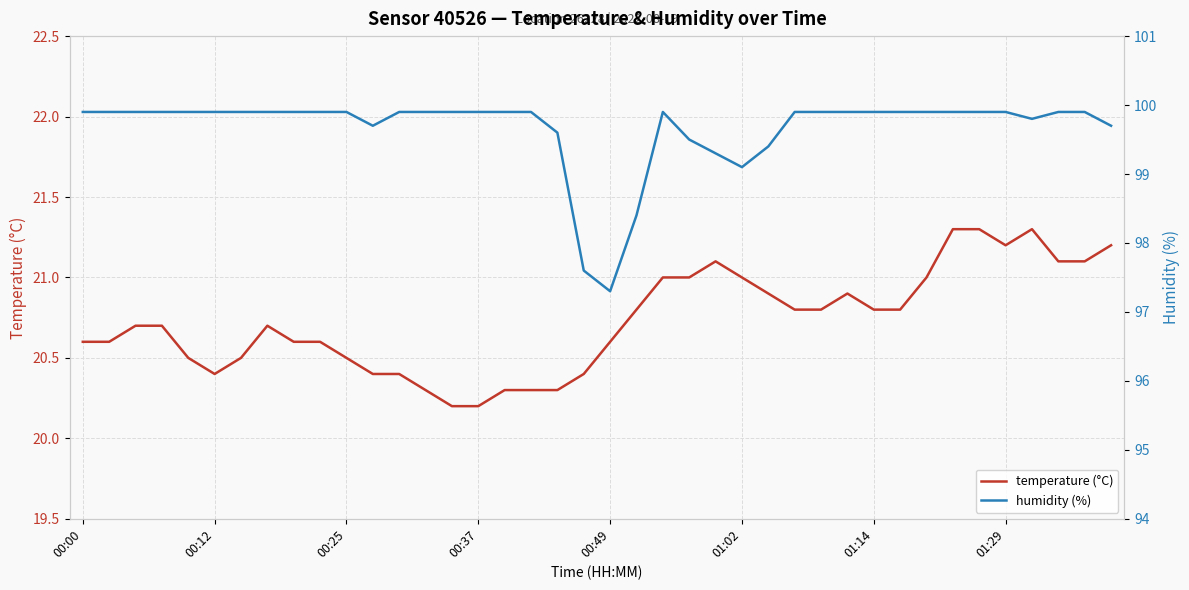

At how many categories does at least one series exceed 50?

40